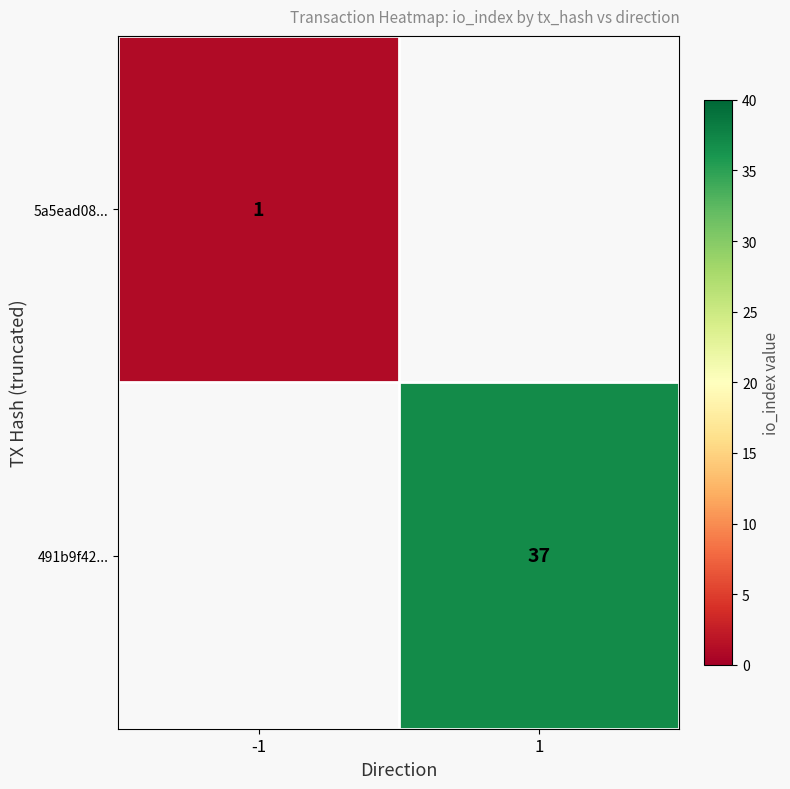

Is it true that 491b9f42... equals 37 at 1?

True